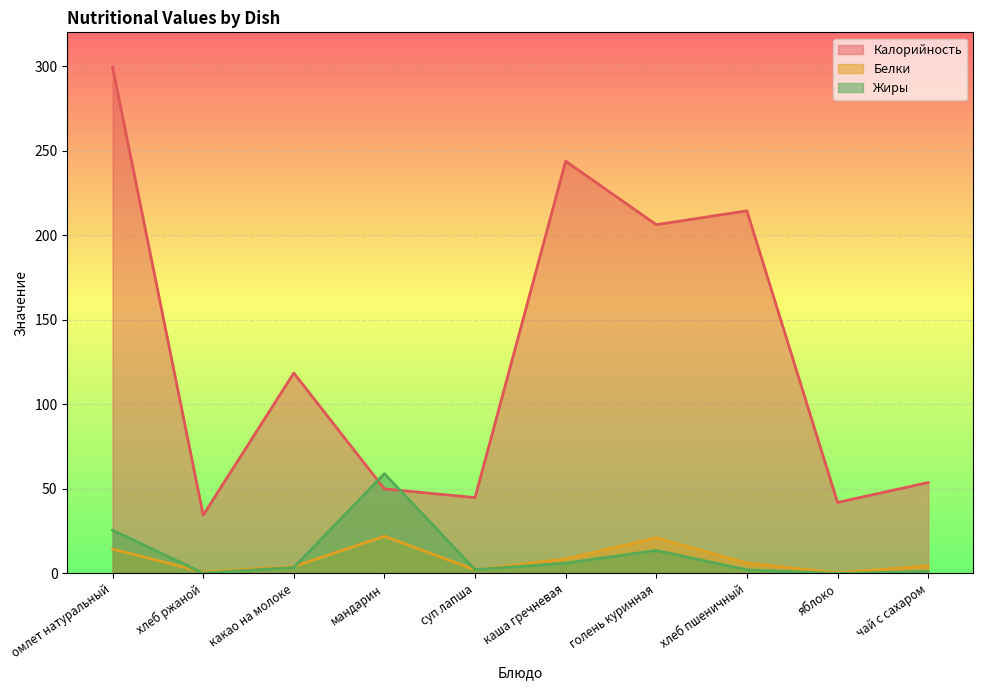

How many lines are shown in the chart?

3